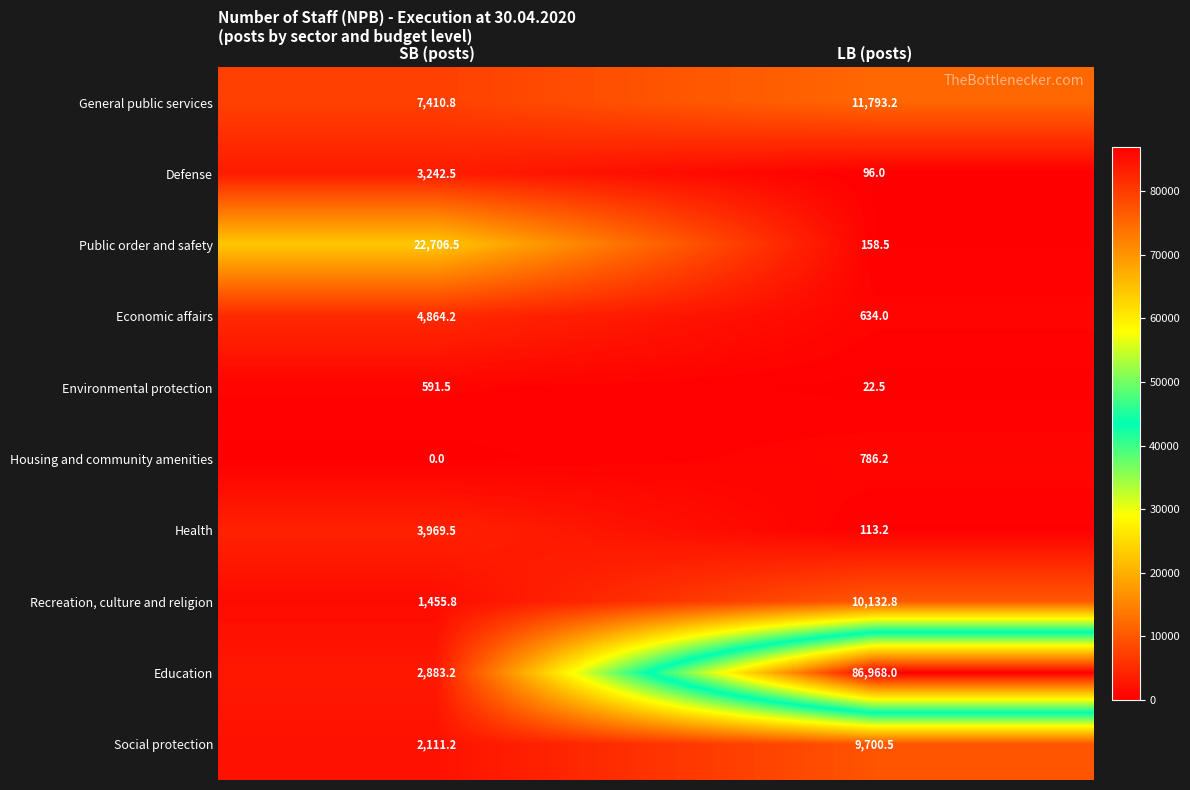

The Education series shows 155090.4 at LB (posts). True or false?

False